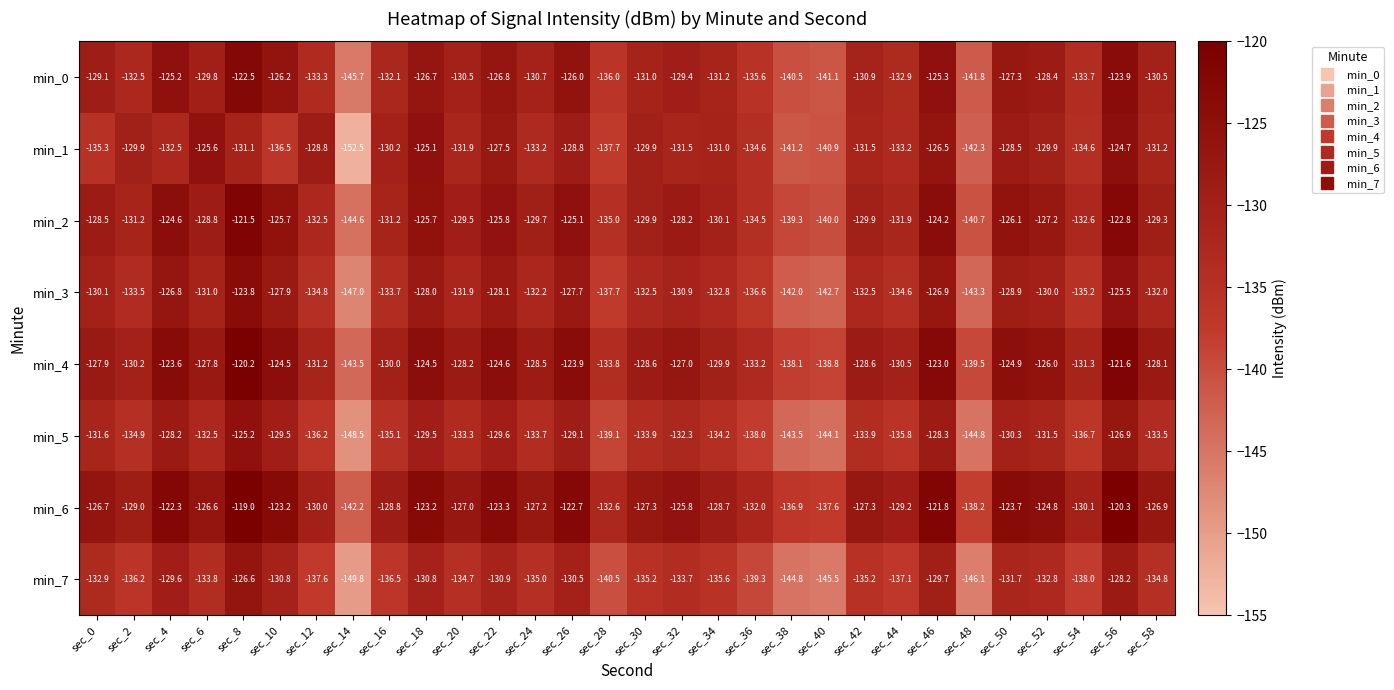

What is the average value of the min_0 series?

-131.2